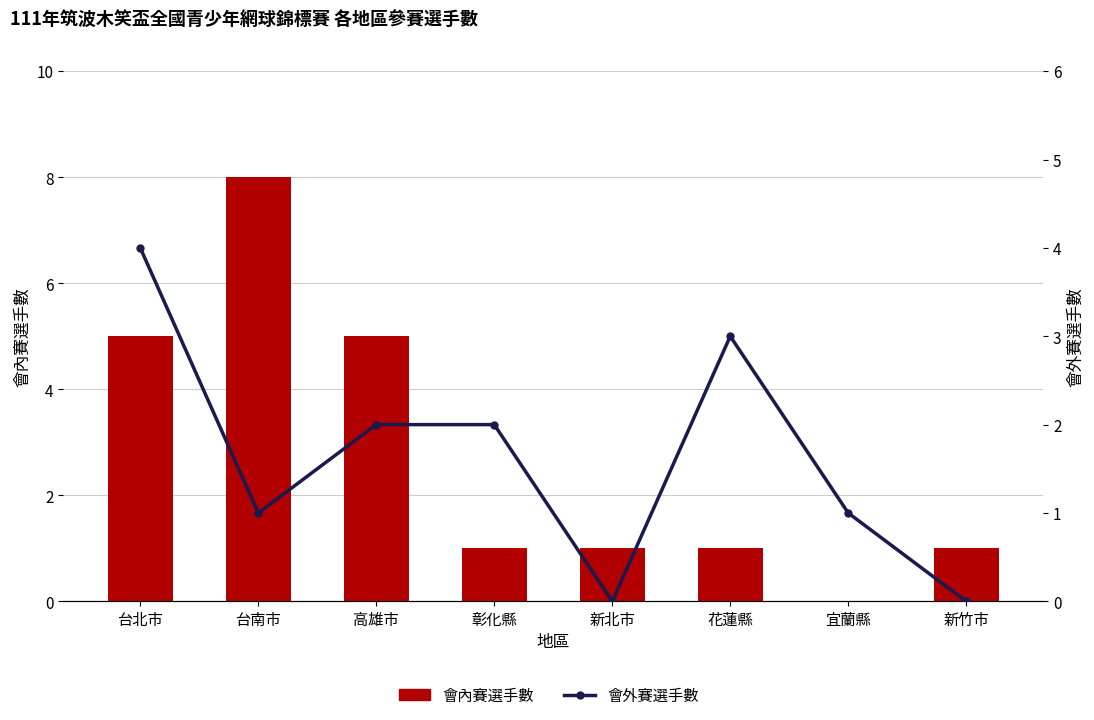

At which category is the sum across all series the highest?

台北市